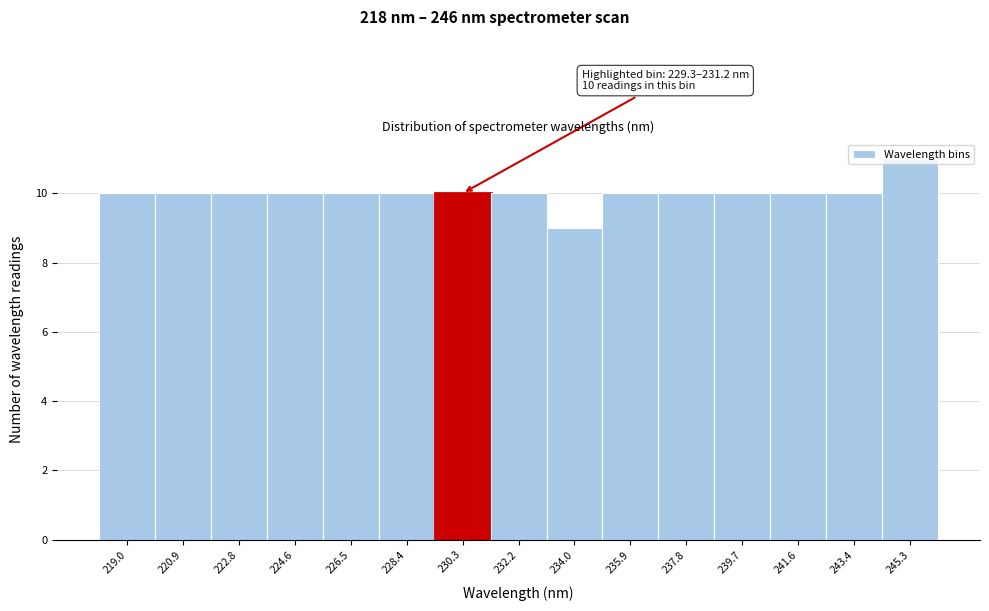

Over which range of the x-axis is the bar tallest?

244.4 to 246.2